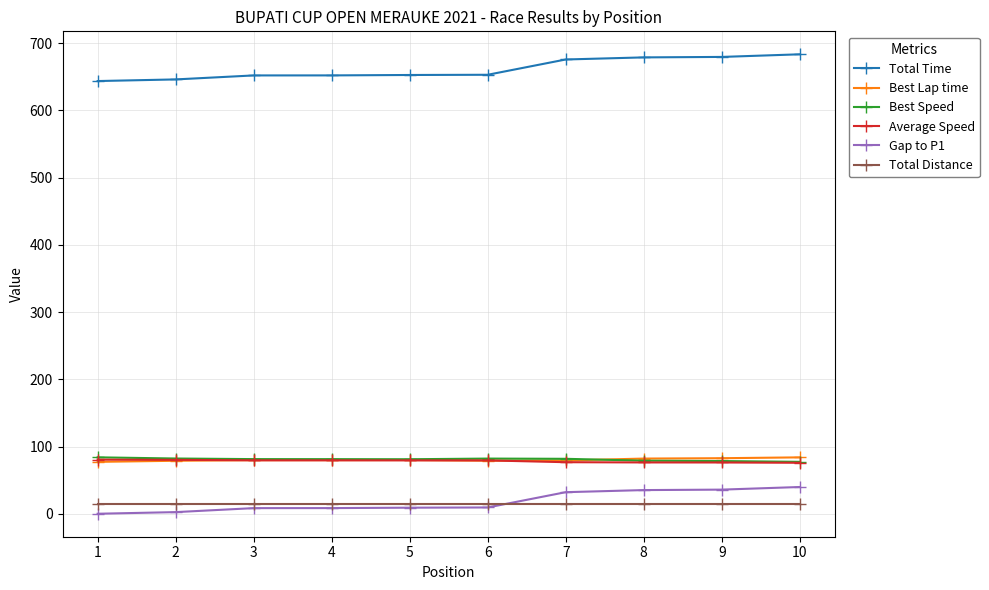

True or false: Best Speed and Total Time intersect in this chart.

False